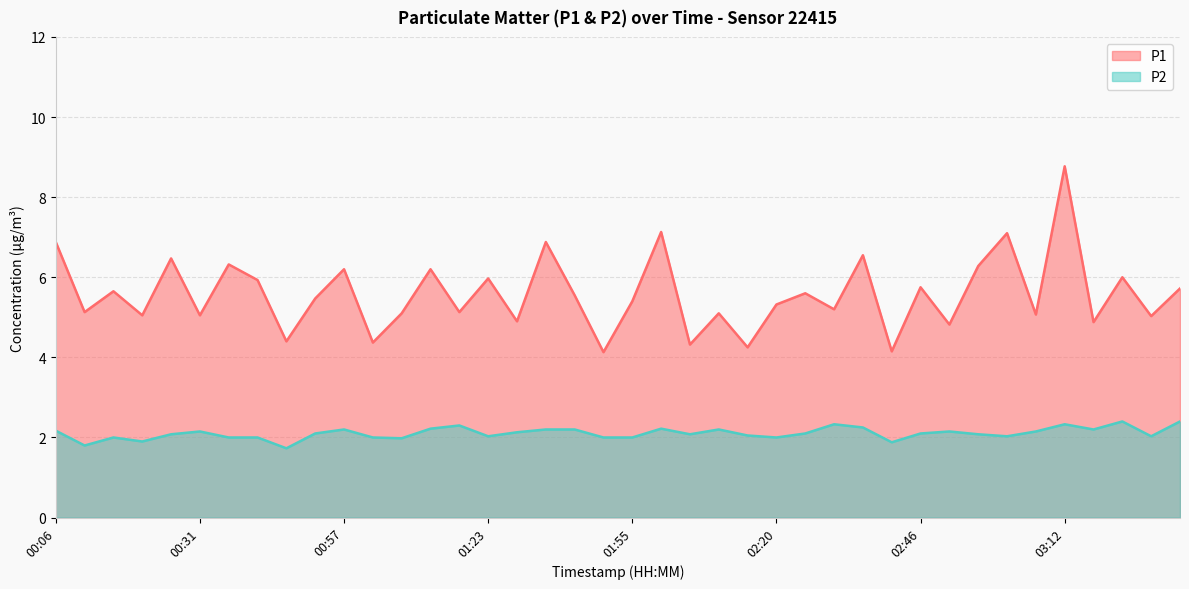

Rank the series by their maximum value, from highest to lowest.

P1, P2